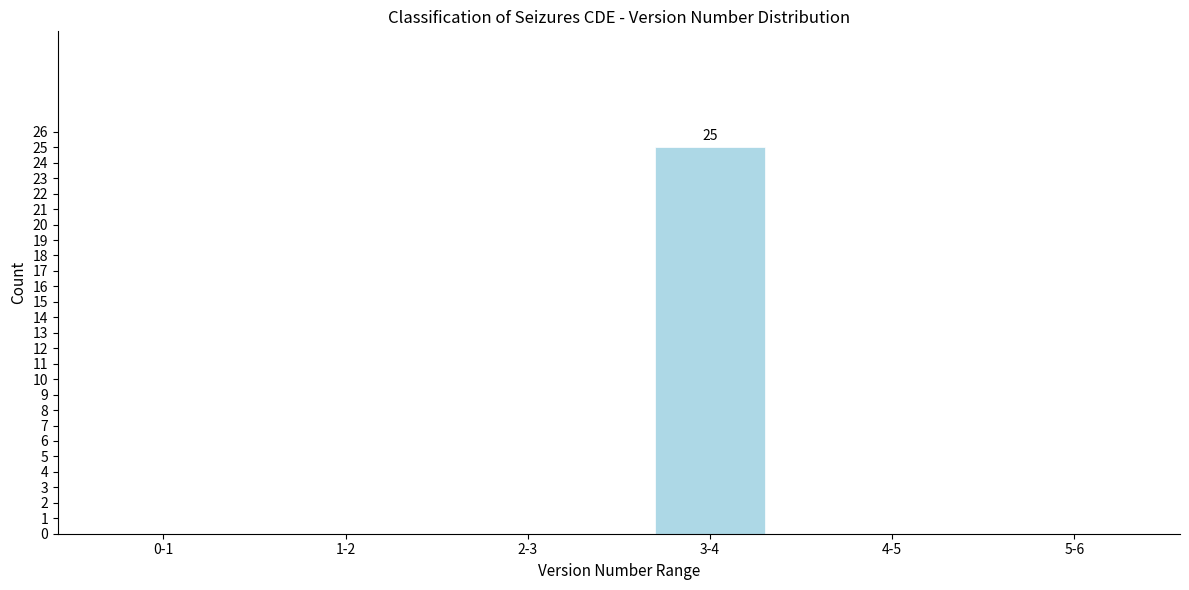

Reading left to right, extract all data points from this chart.

0-1=0	1-2=0	2-3=0	3-4=25	4-5=0	5-6=0